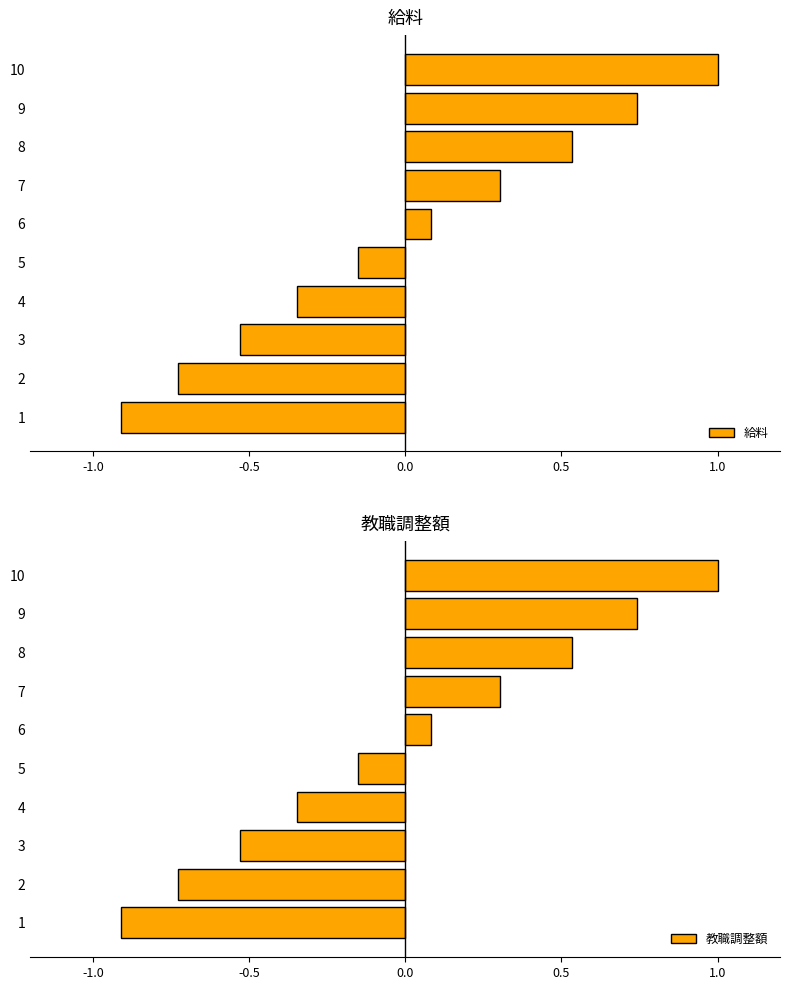

What is the difference between the second highest and second lowest values in the 教職調整額 series?

1.5